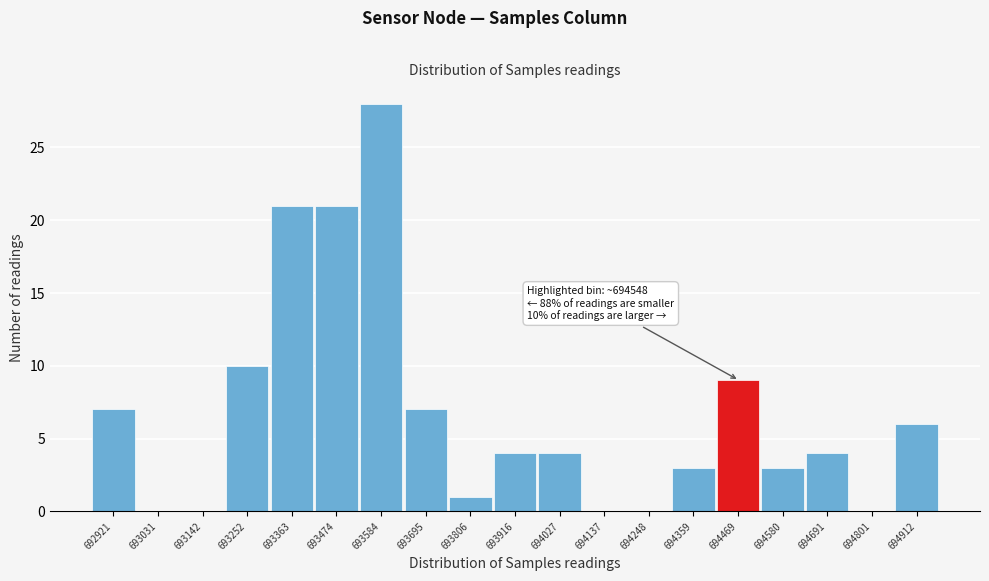

Reading left to right, transcribe all the data shown in this chart.

692921=7	693031=0	693142=0	693252=10	693363=21	693474=21	693584=28	693695=7	693806=1	693916=4	694027=4	694137=0	694248=0	694359=3	694469=9	694580=3	694691=4	694801=0	694912=6